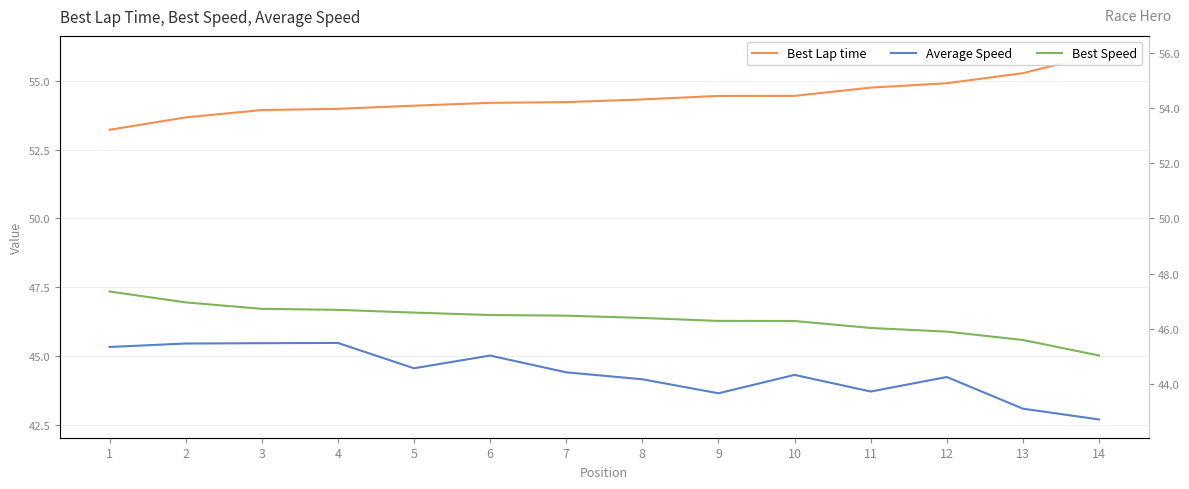

List the labels in order of Best Lap time value, largest first.

14, 13, 12, 11, 10, 9, 8, 7, 6, 5, 4, 3, 2, 1